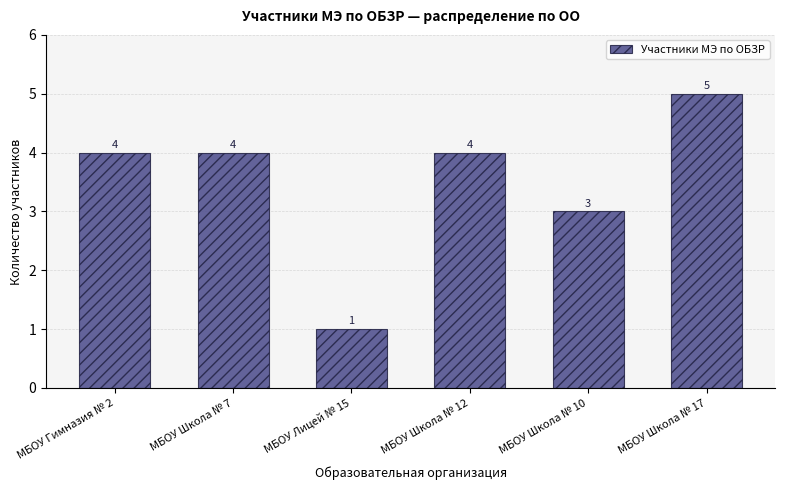

Reading left to right, list all the values displayed in this chart.

4	4	1	4	3	5